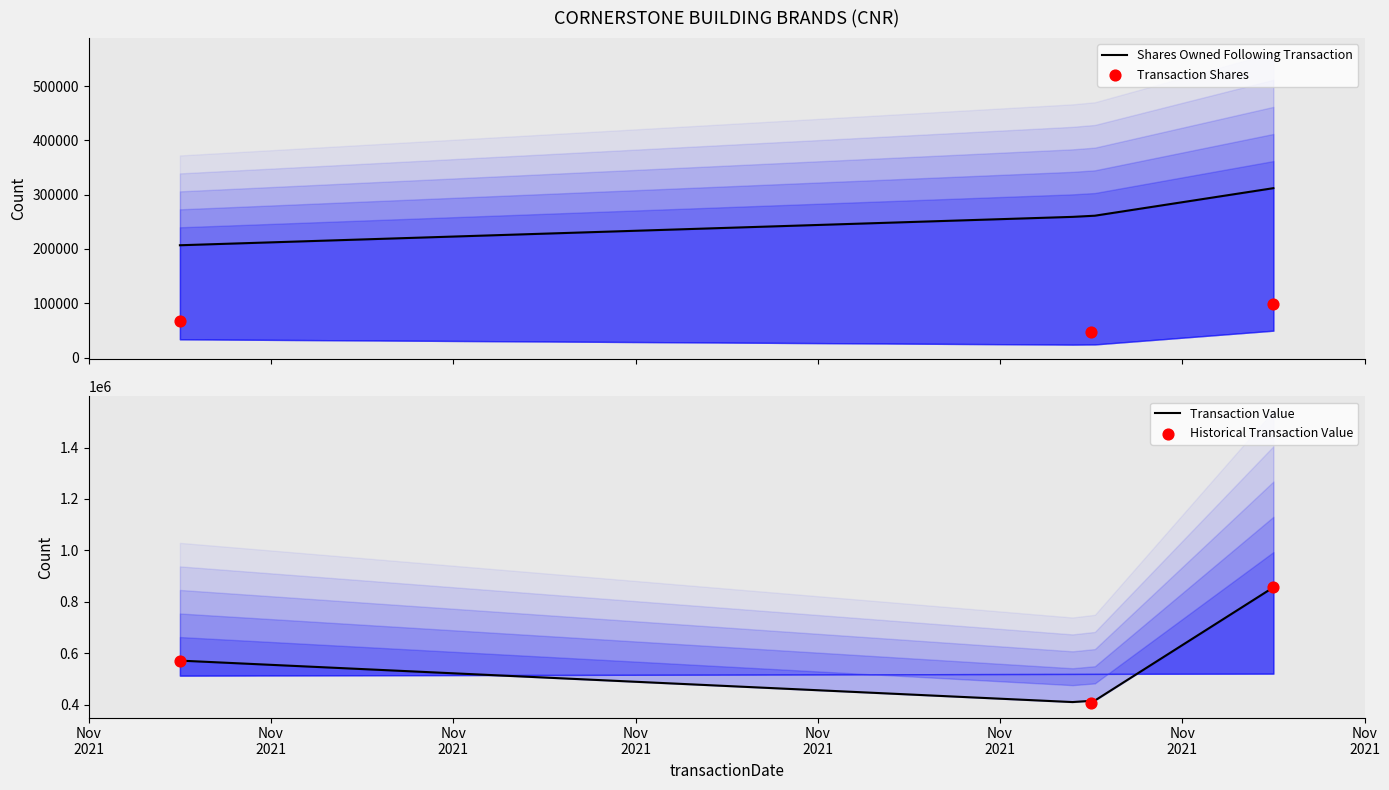

Which series contains the highest Y value?

transactionValue